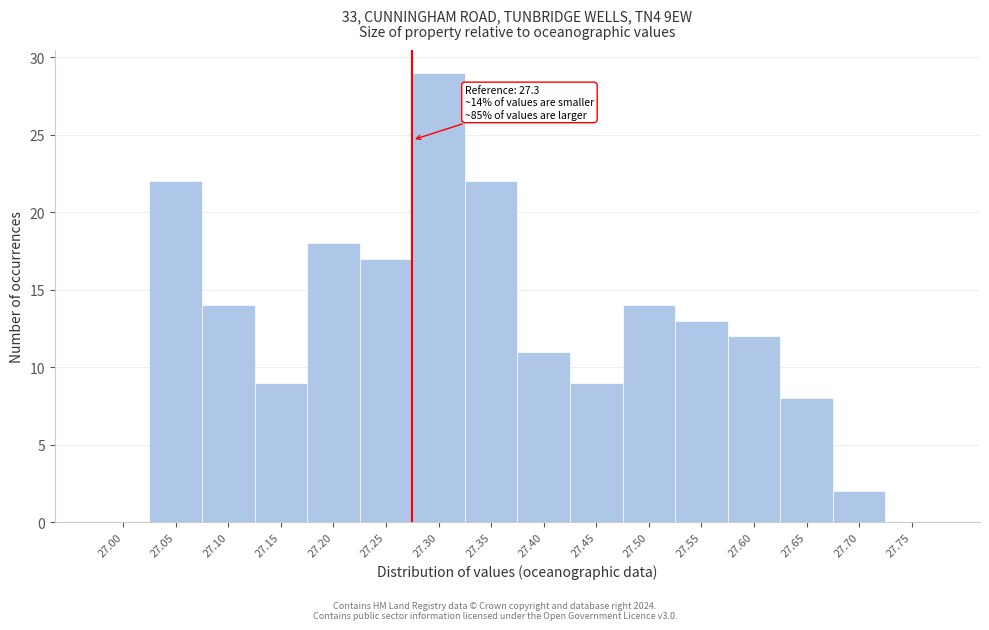

Reading left to right, what are all the values shown in this chart?

27.00=0	27.05=22	27.10=14	27.15=9	27.20=18	27.25=17	27.30=29	27.35=22	27.40=11	27.45=9	27.50=14	27.55=13	27.60=12	27.65=8	27.70=2	27.75=0